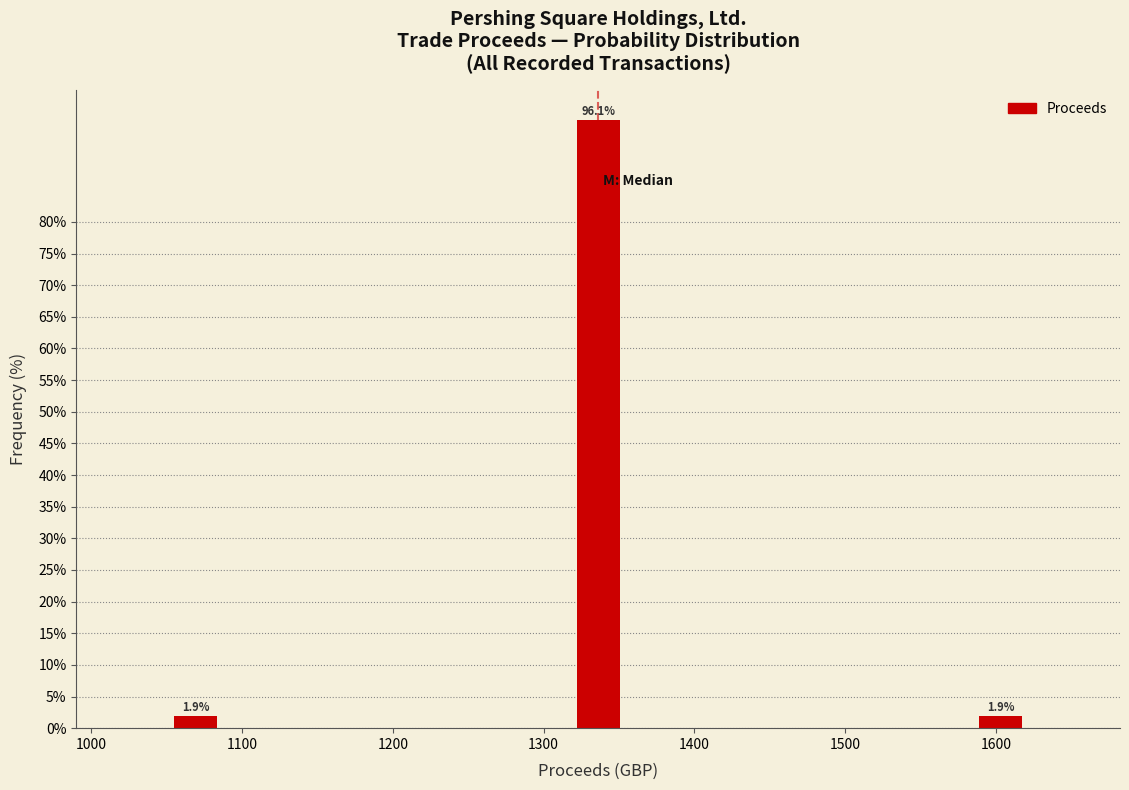

Around what value on the x-axis is the tallest bar? Give the approximate position of its centre, as read against the axis.

1340